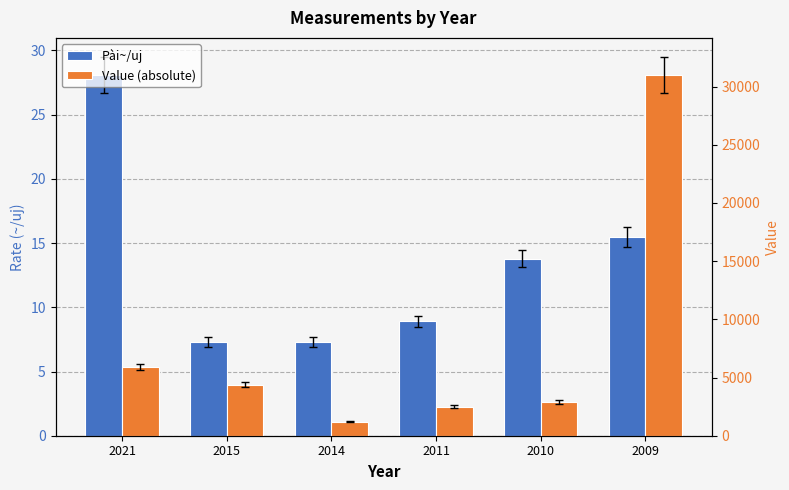

What are all the series names shown in the legend?

Pài~/uj, Value (absolute)